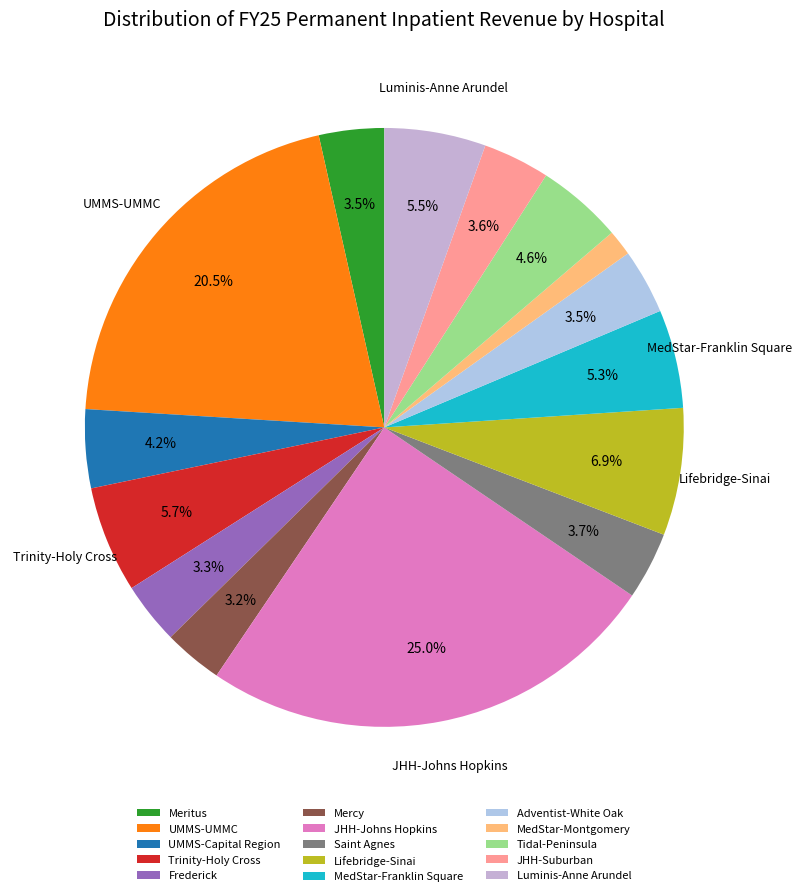

Combined, what portion of the pie is Lifebridge-Sinai and UMMS-Capital Region?

11.1%